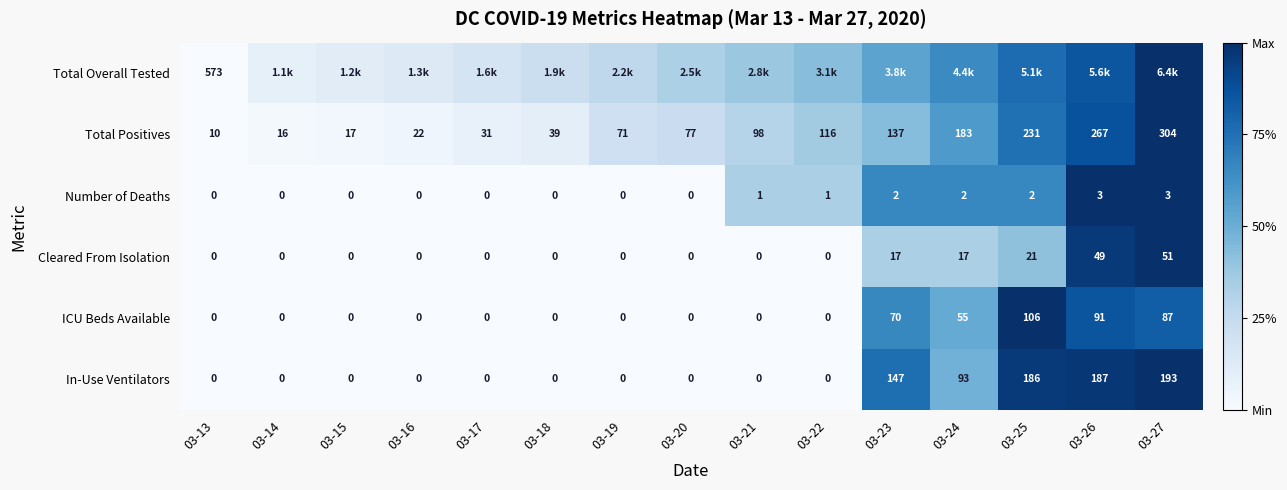

How many positive values does the ICU Beds Available series have?

5